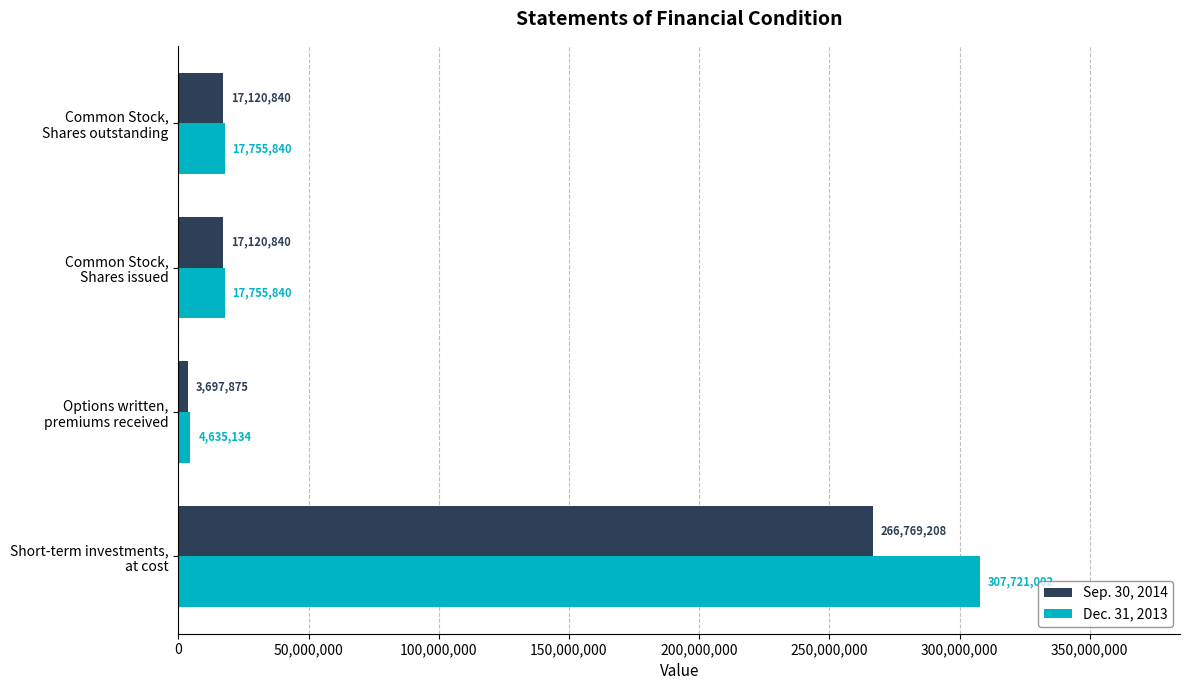

What is the difference between the second highest and minimum values in the Sep. 30, 2014 series?

13422965